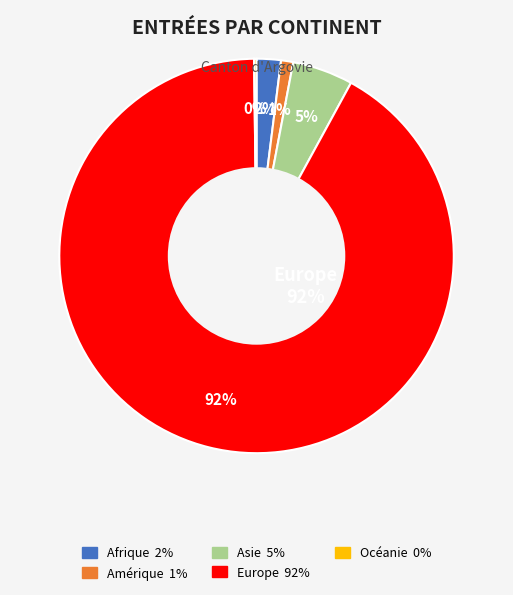

What is the smallest slice in the pie chart?

Océanie